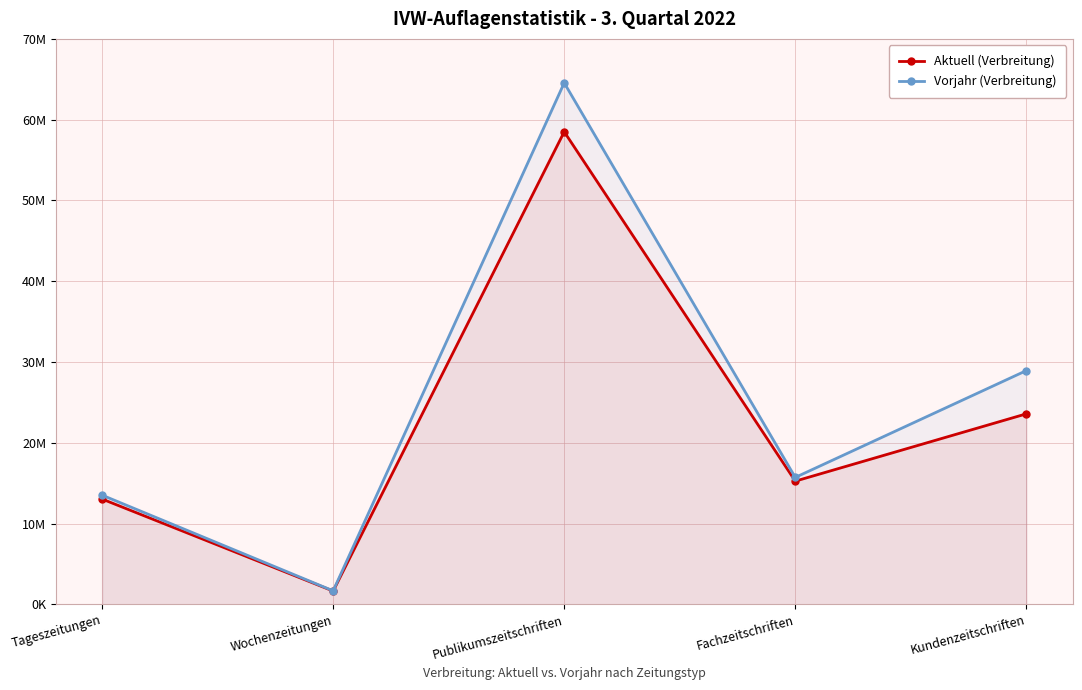

True or false: Aktuell (Verbreitung) and Vorjahr (Verbreitung) intersect in this chart.

False